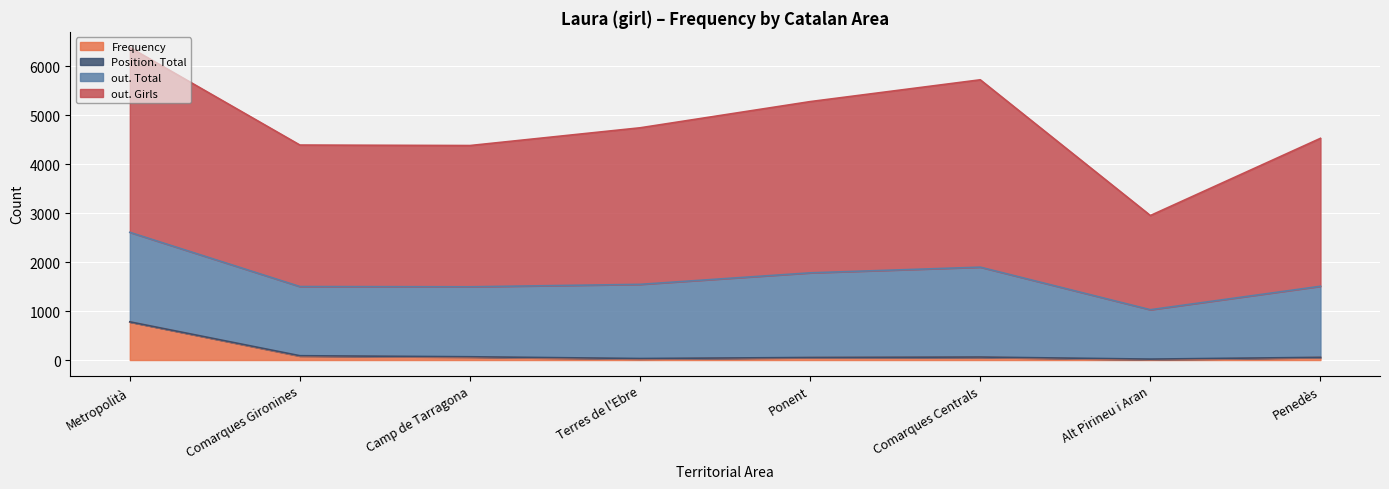

What is the sum of the out. Total values at Metropolità and Penedès?

3278